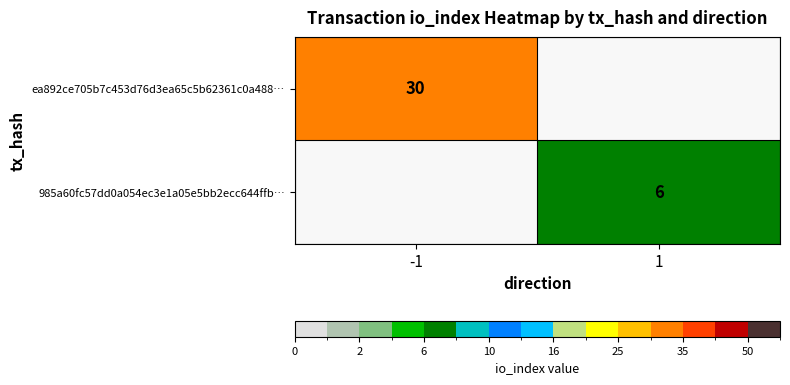

At how many categories does at least one series exceed 28?

1